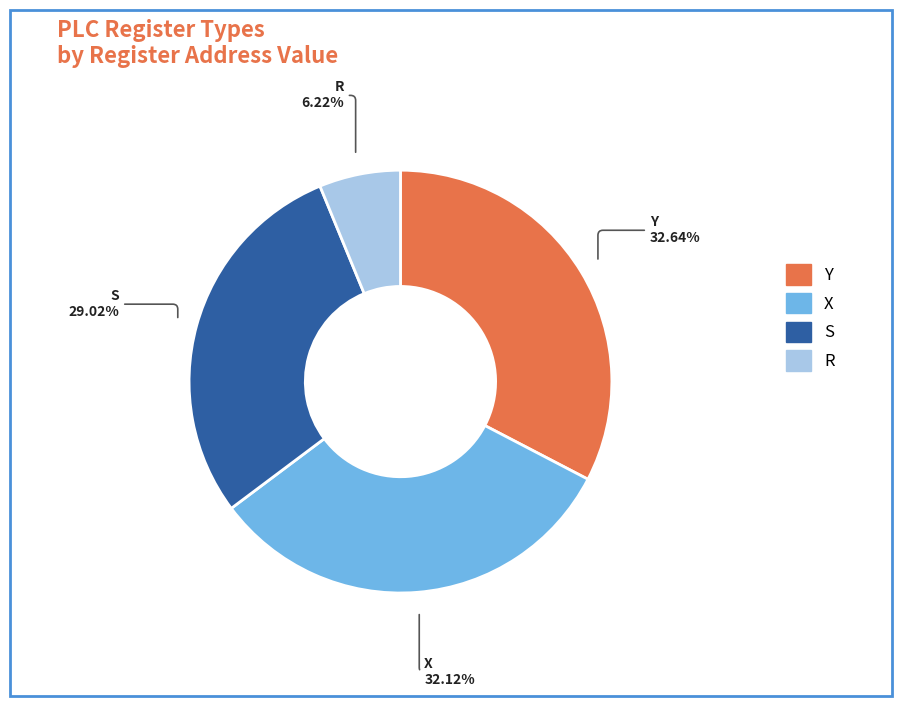

Is there any slice that represents more than half of the pie?

No